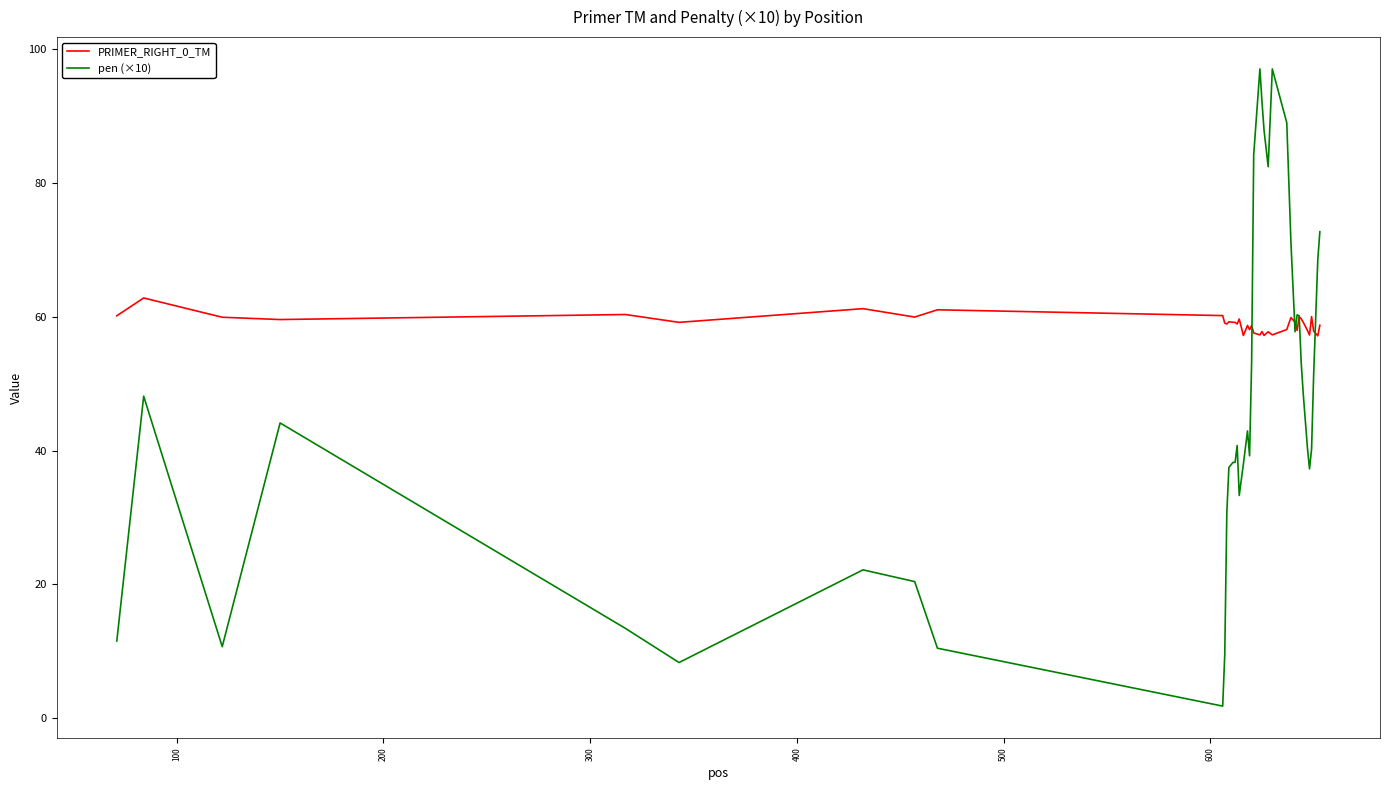

Which series has the largest total across all categories?

PRIMER_RIGHT_0_TM